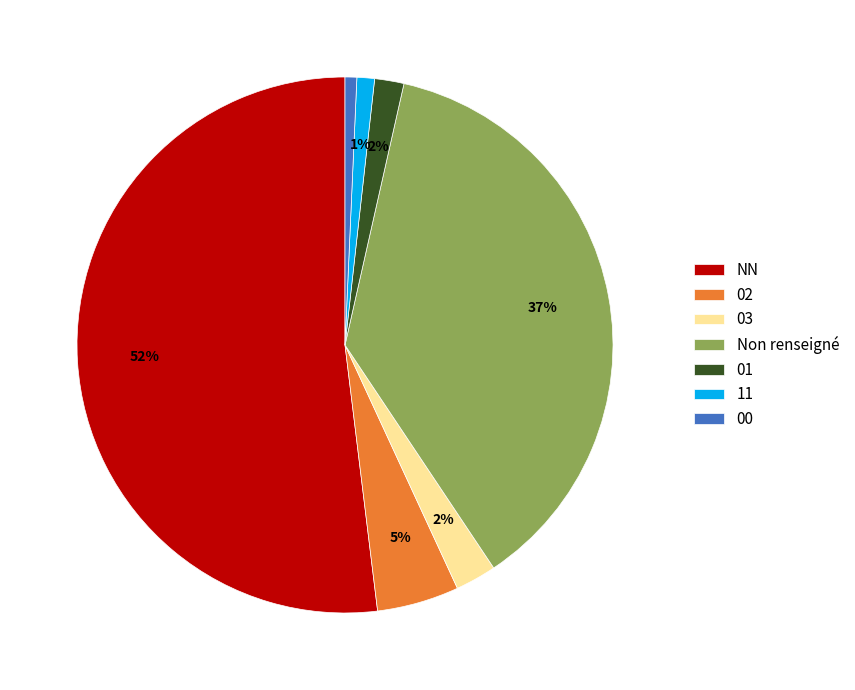

To the nearest percent, what is the combined percentage of NN and 00?

53%